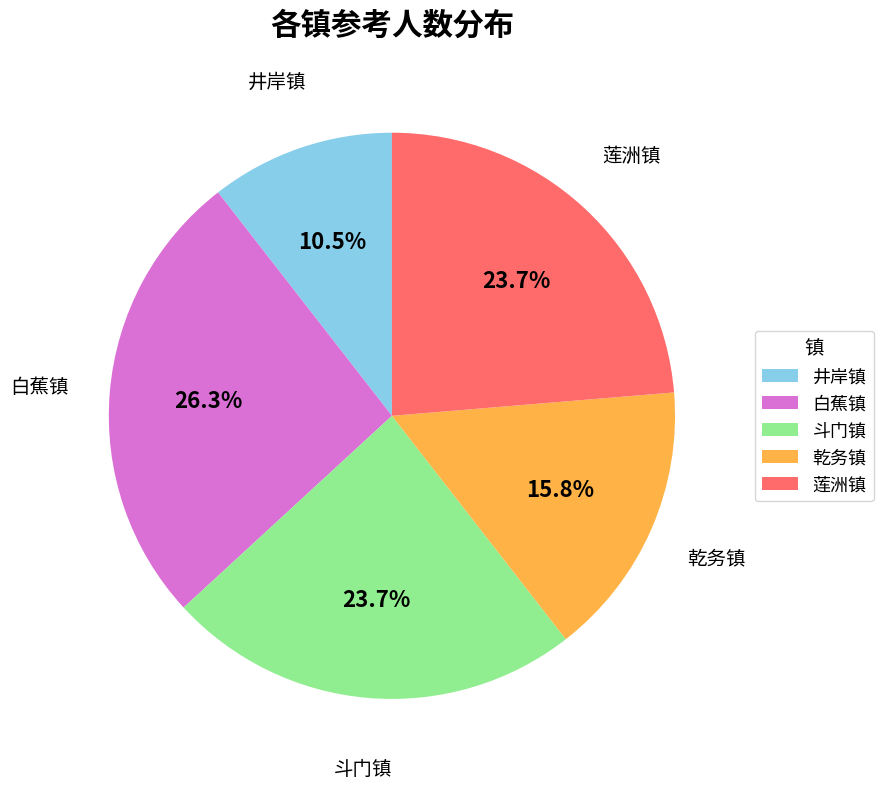

Is it true that 乾务镇 is 27% of the pie?

False